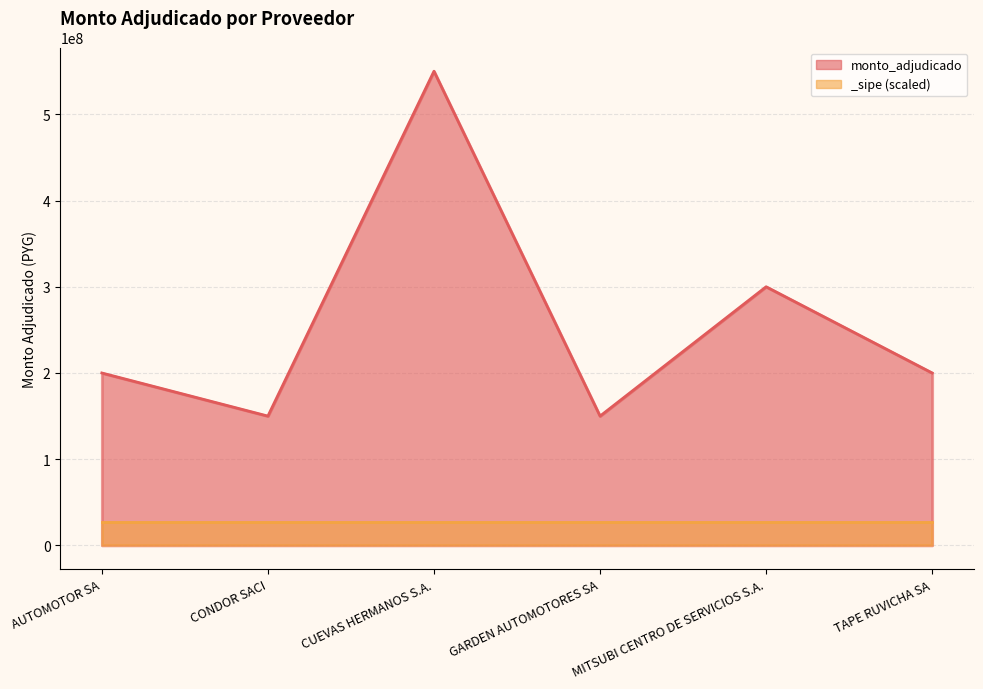

Where is the data nearest to the value 350000000?

MITSUBI CENTRO DE SERVICIOS S.A.